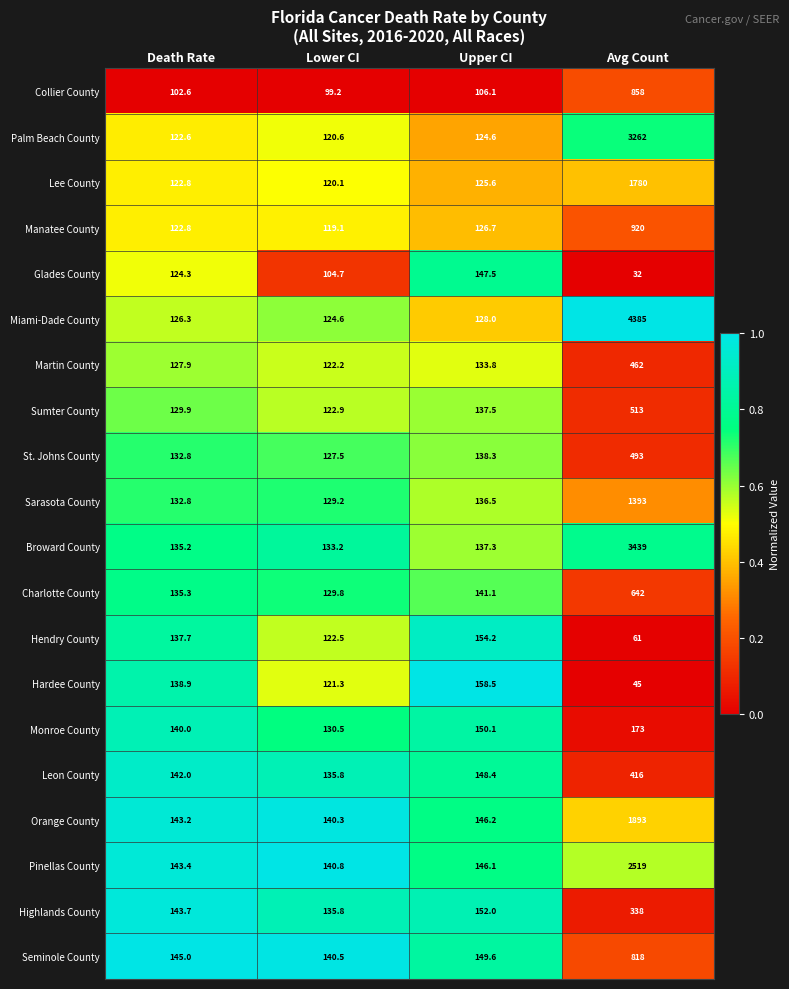

List the series in order of their peak value, highest first.

Miami-Dade County, Broward County, Palm Beach County, Pinellas County, Orange County, Lee County, Sarasota County, Manatee County, Collier County, Seminole County, Charlotte County, Sumter County, St. Johns County, Martin County, Leon County, Highlands County, Monroe County, Hardee County, Hendry County, Glades County